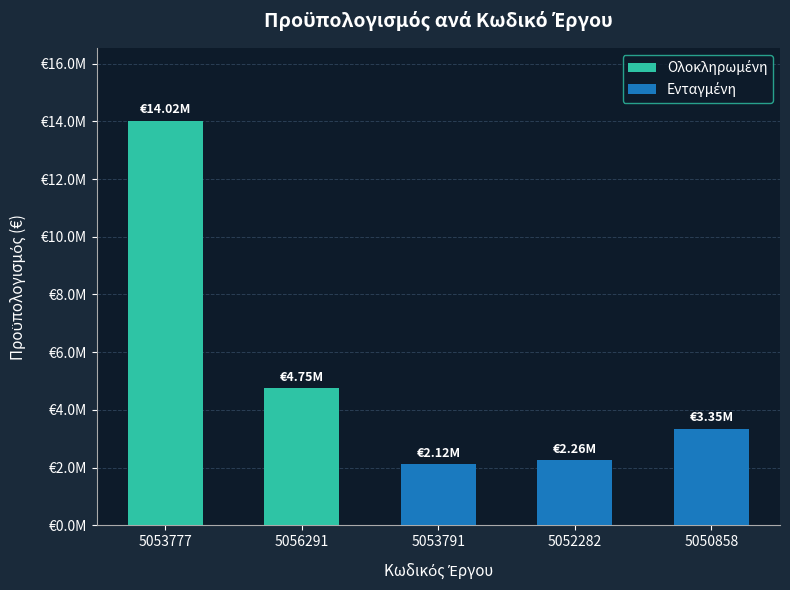

What position from the right is 5056291?

4